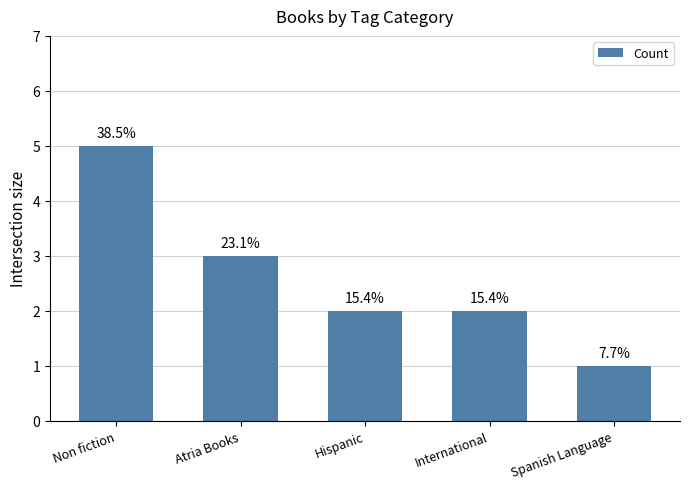

At which category does the chart reach its peak across all series?

Non fiction